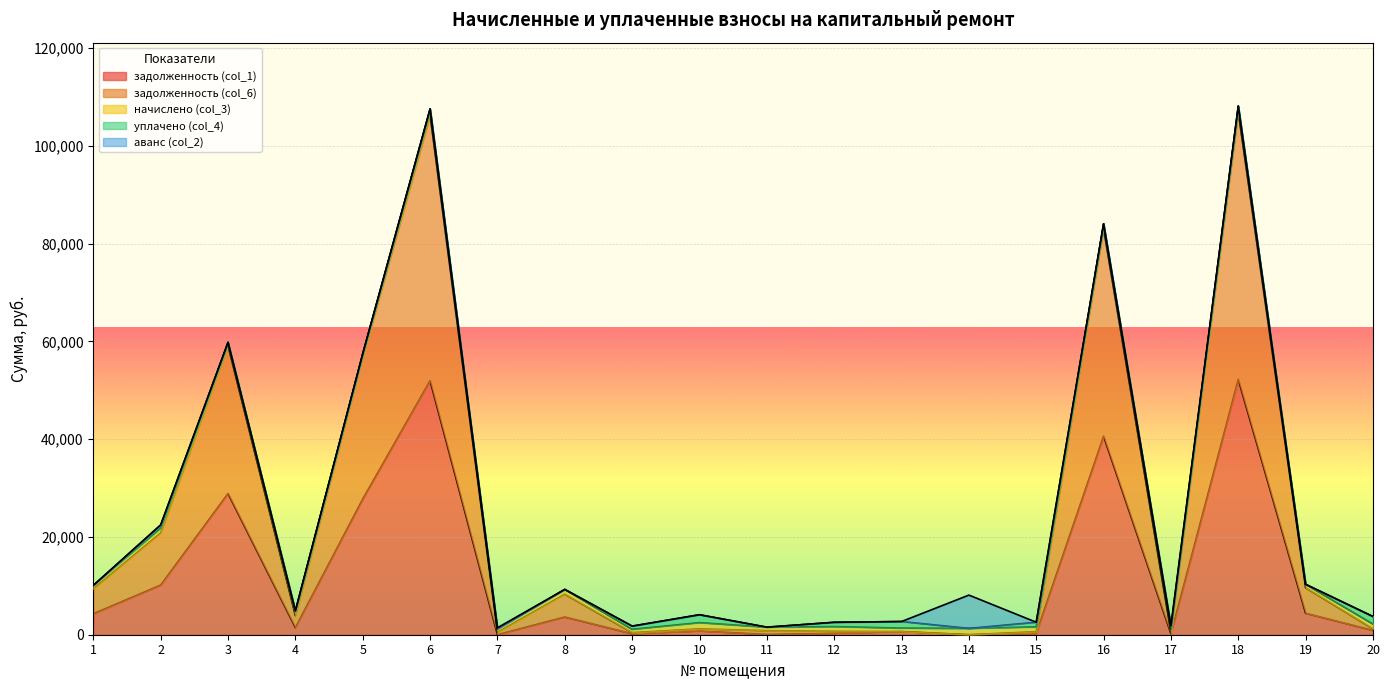

What is the sum of all задолженность (col_1) values?

228728.5